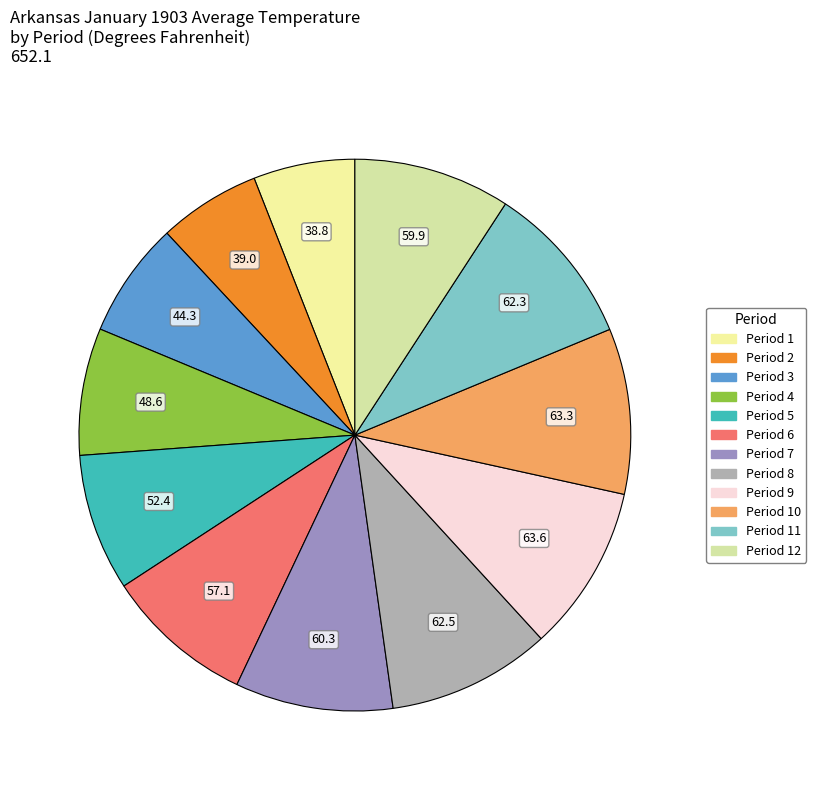

Rank the categories by value from lowest to highest.

Period 1, Period 2, Period 3, Period 4, Period 5, Period 6, Period 12, Period 7, Period 11, Period 8, Period 10, Period 9